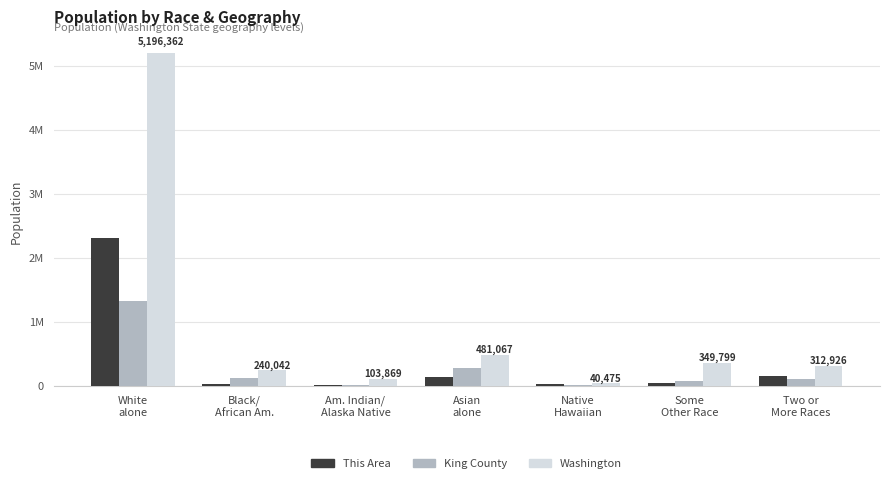

What is the spread (max minus min) of values at Black/
African Am.?

211042